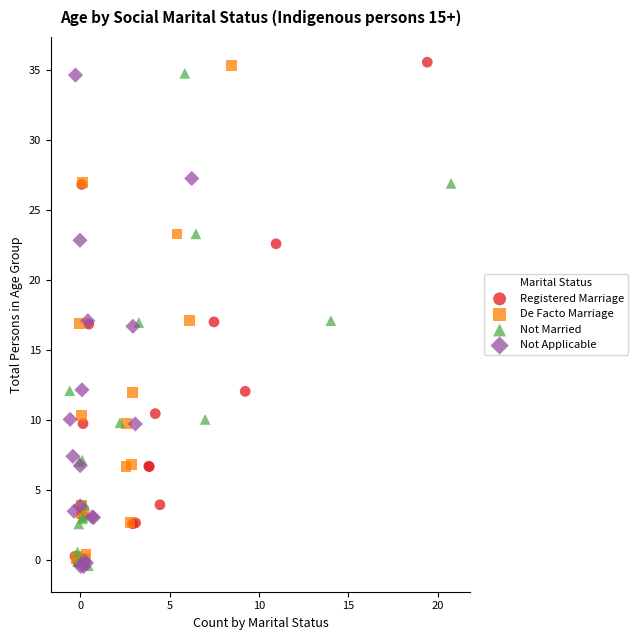

Which series has the widest spread of Y values?

Registered Marriage